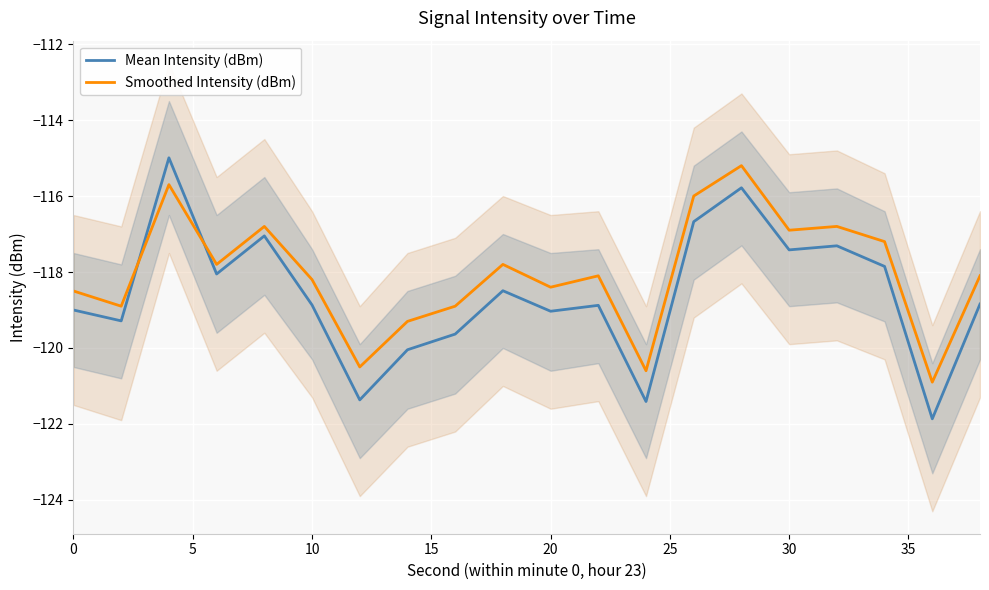

The Mean Intensity (dBm) series shows -175.2 at 0. True or false?

False